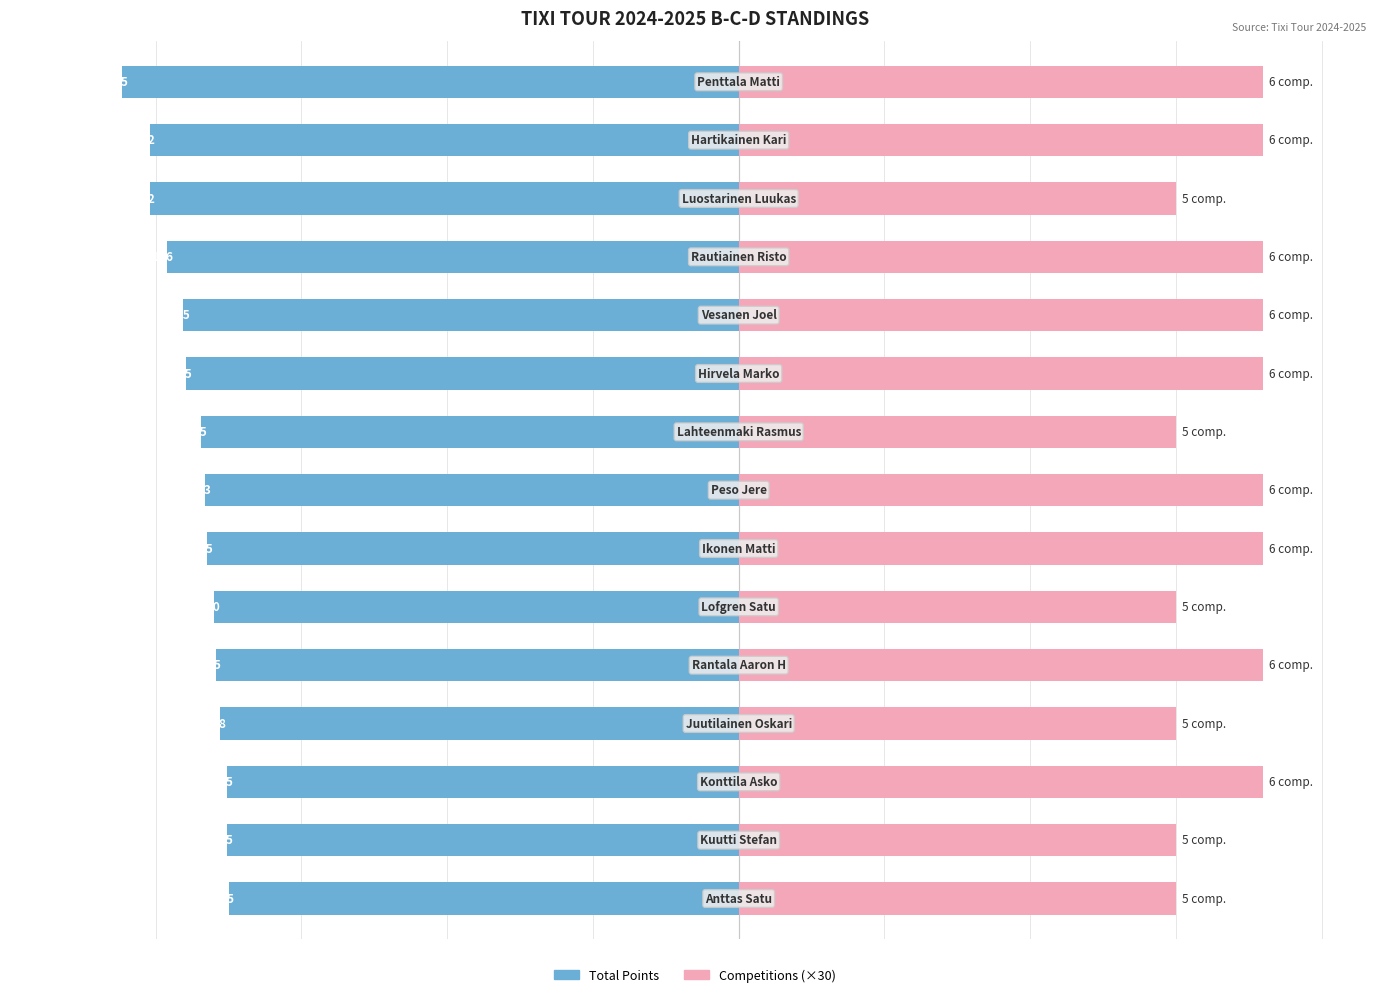

Read the Total Points value at 13.

-175.5